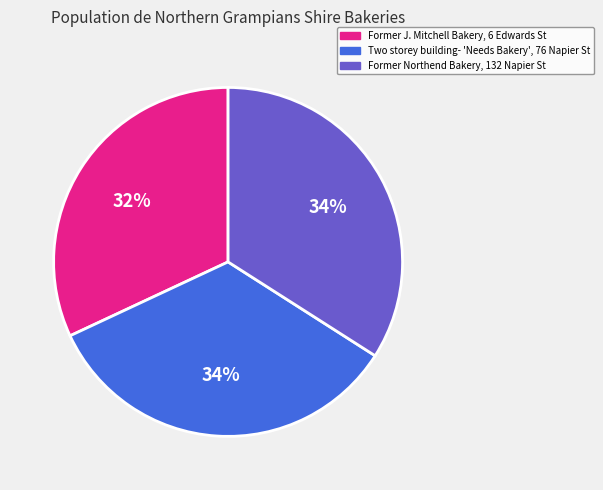

Is it true that Two storey building- 'Needs Bakery', 76 Napier St is 34% of the pie?

True